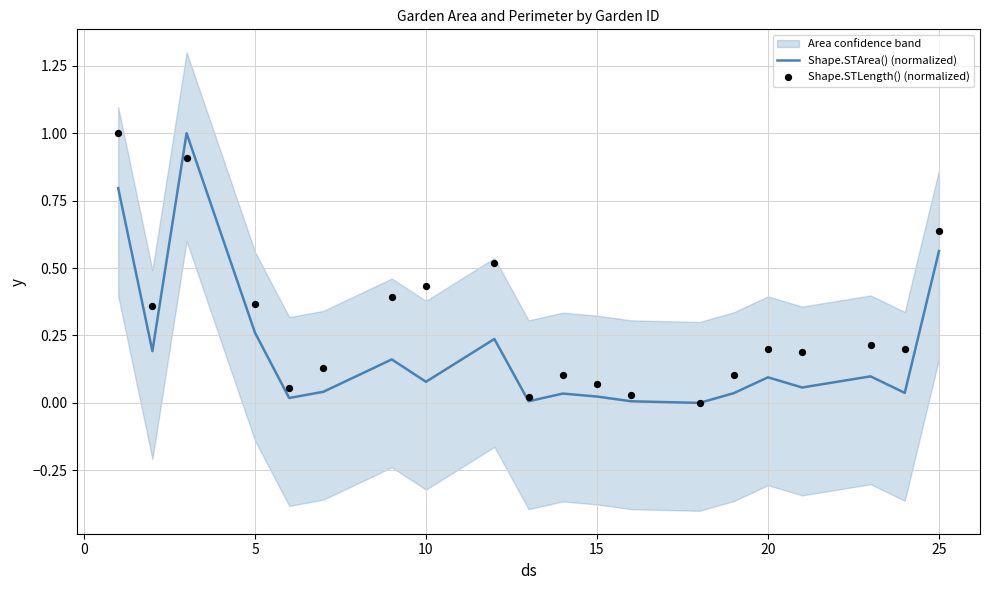

True or false: Shape.STArea() (normalized) has a value of 1.0 at 25.

False